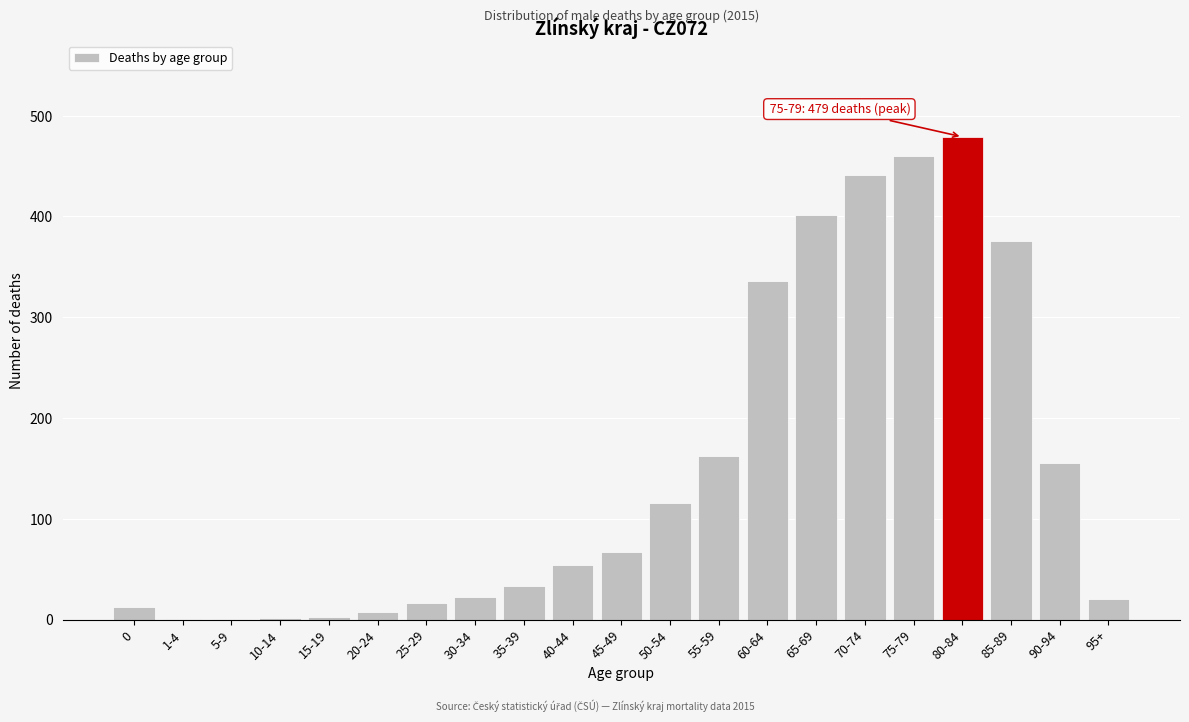

The chart shows a value of 598 at 70-74. True or false?

False